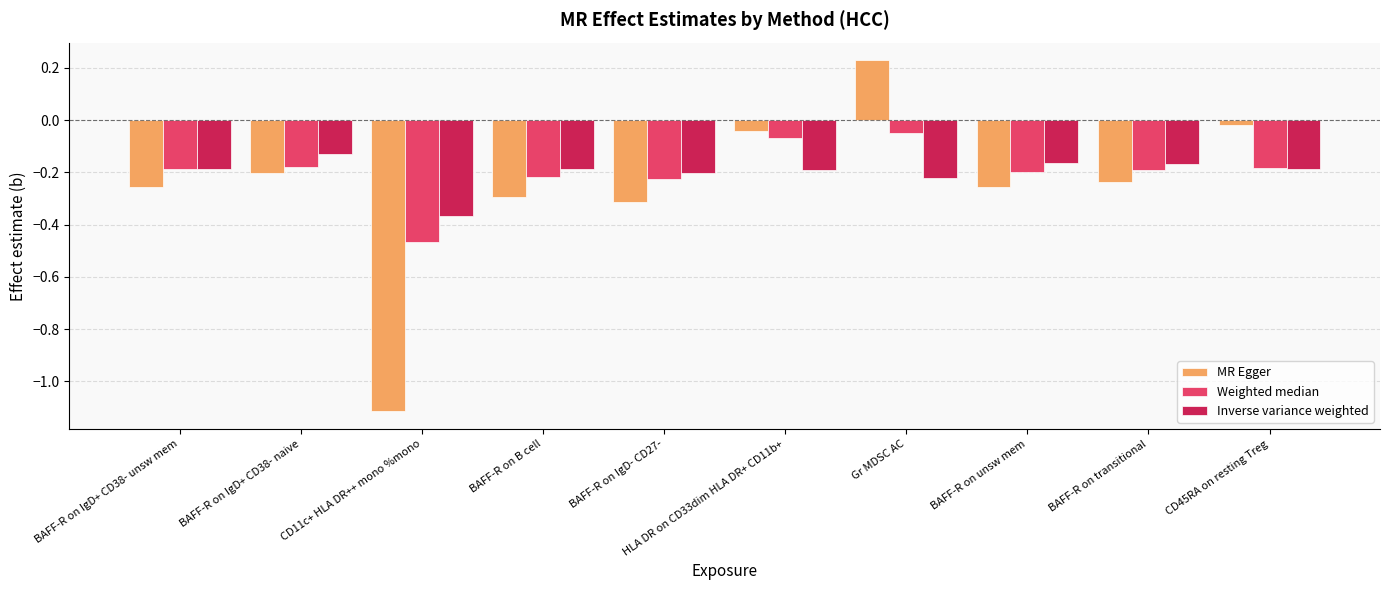

The Inverse variance weighted series shows -0.1 at BAFF-R on IgD- CD27-. True or false?

False